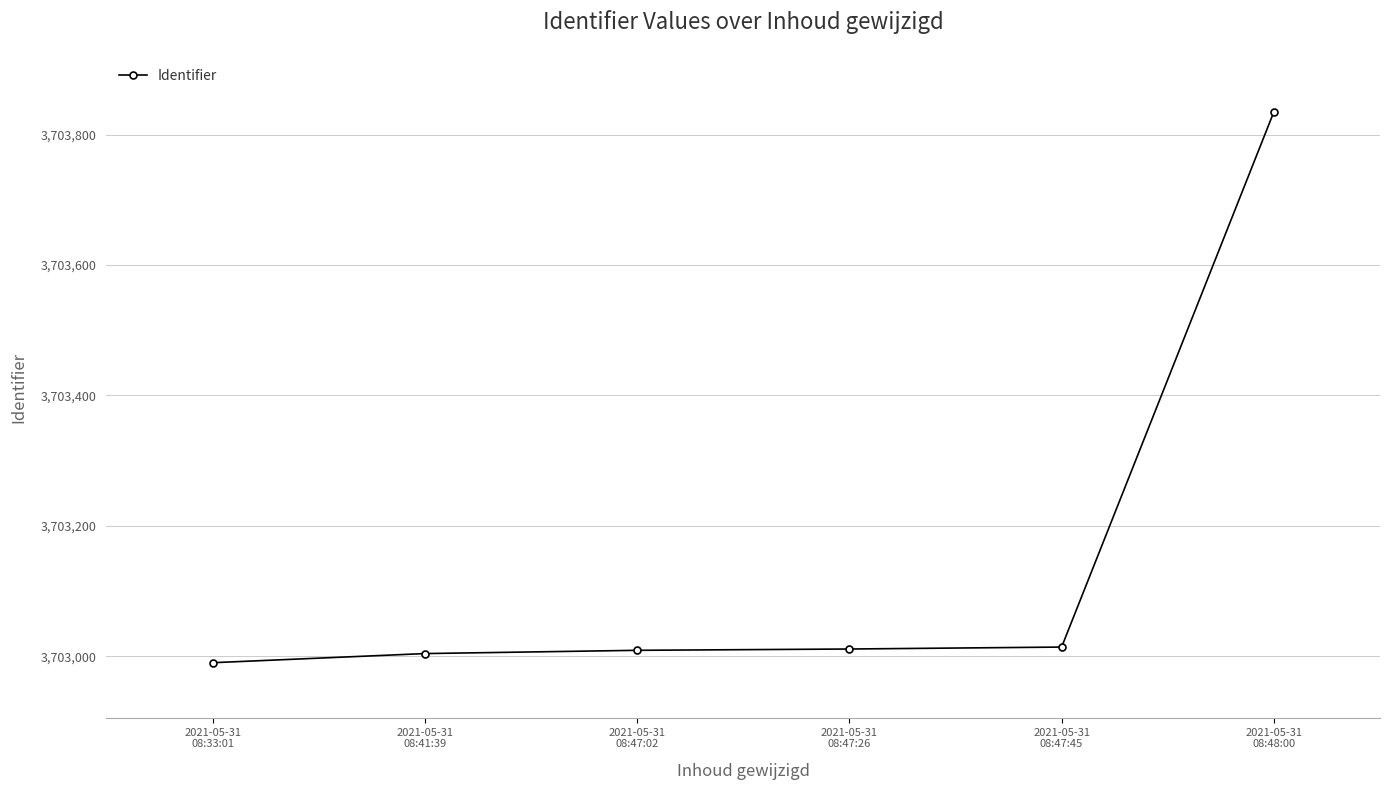

How many data points are less than 3703011?

3